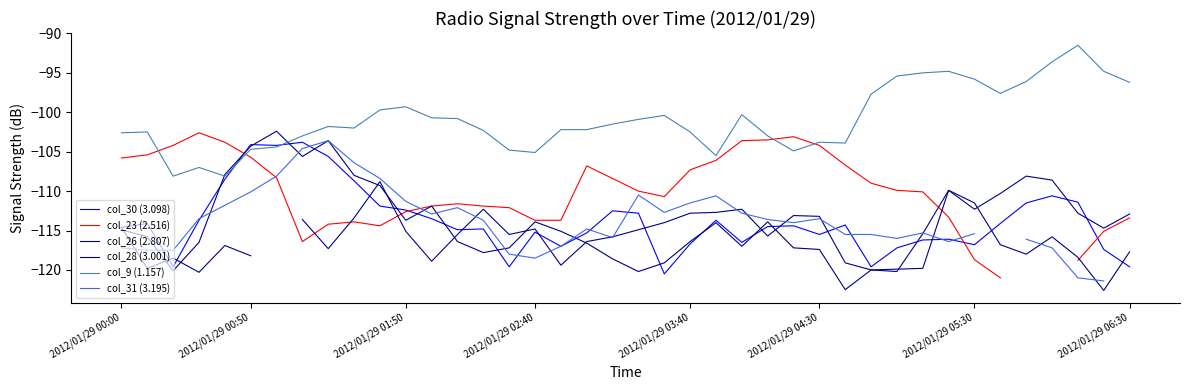

How many times do col_28 (3.001) and col_9 (1.157) cross each other?

2